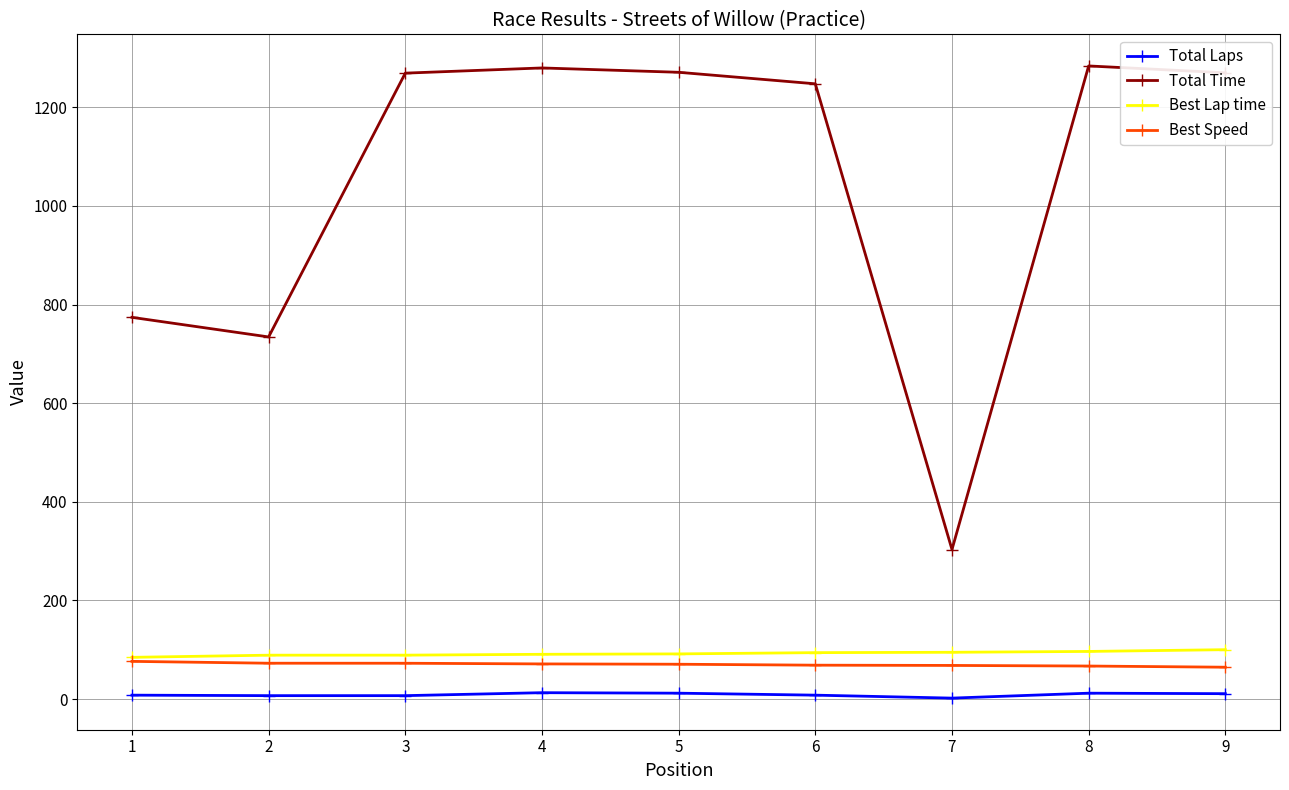

True or false: Total Time has a value of 1030.3 at 2.

False